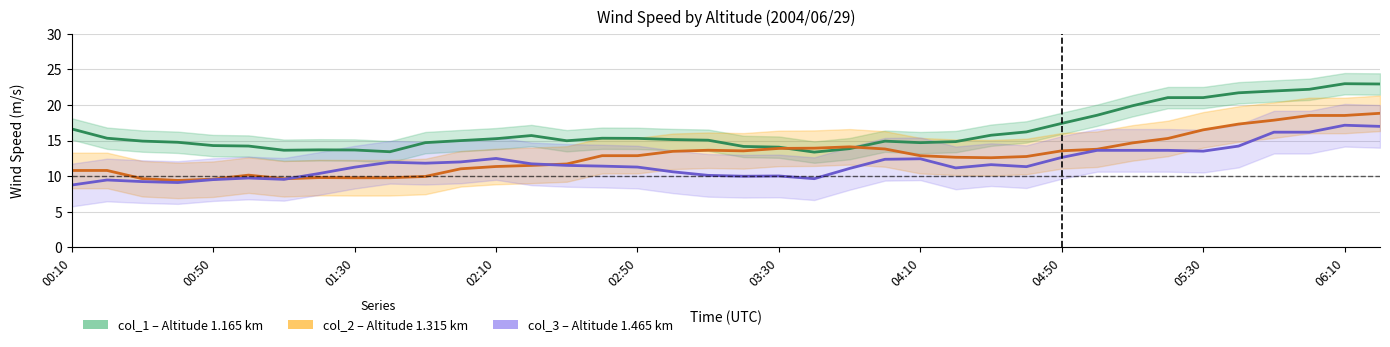

True or false: col_1 (1.165 km) and col_3 (1.465 km) cross at least once.

False